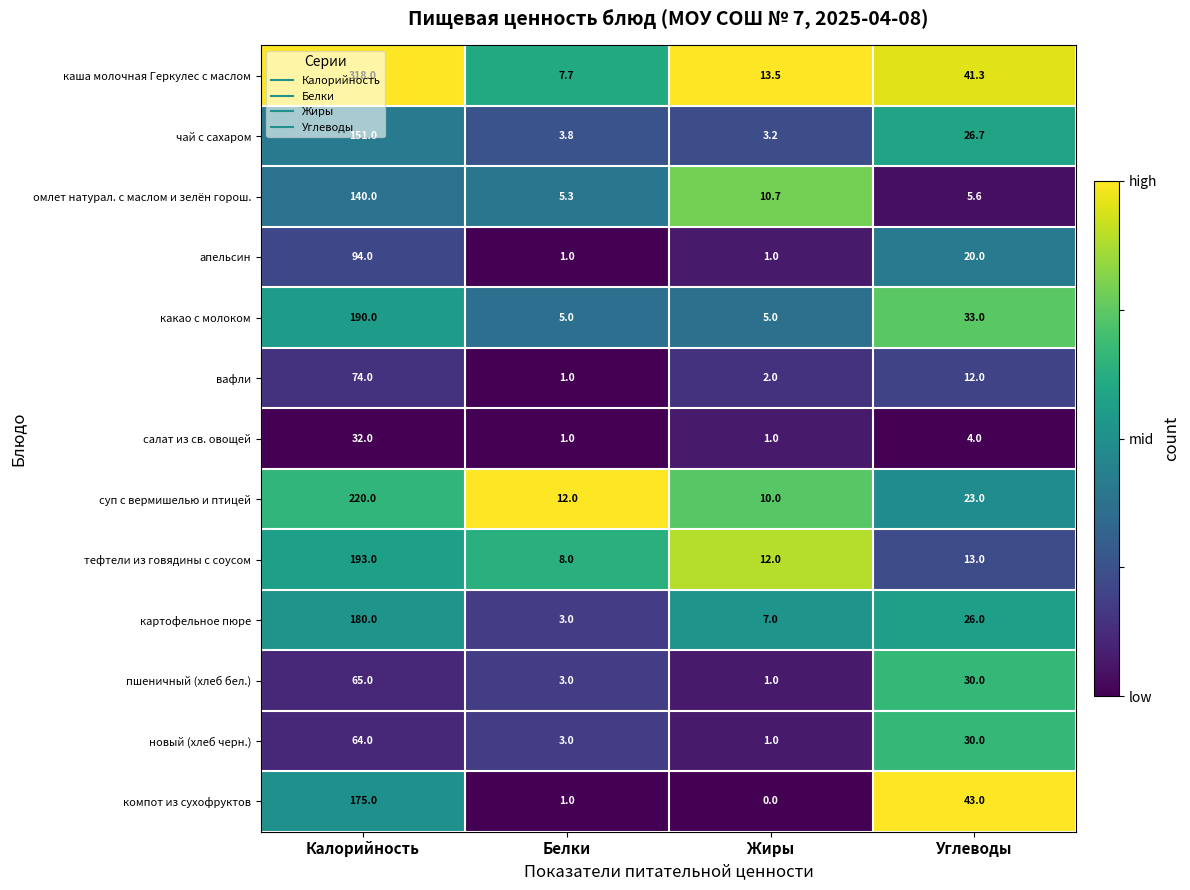

What is the minimum value for картофельное пюре?

3.0